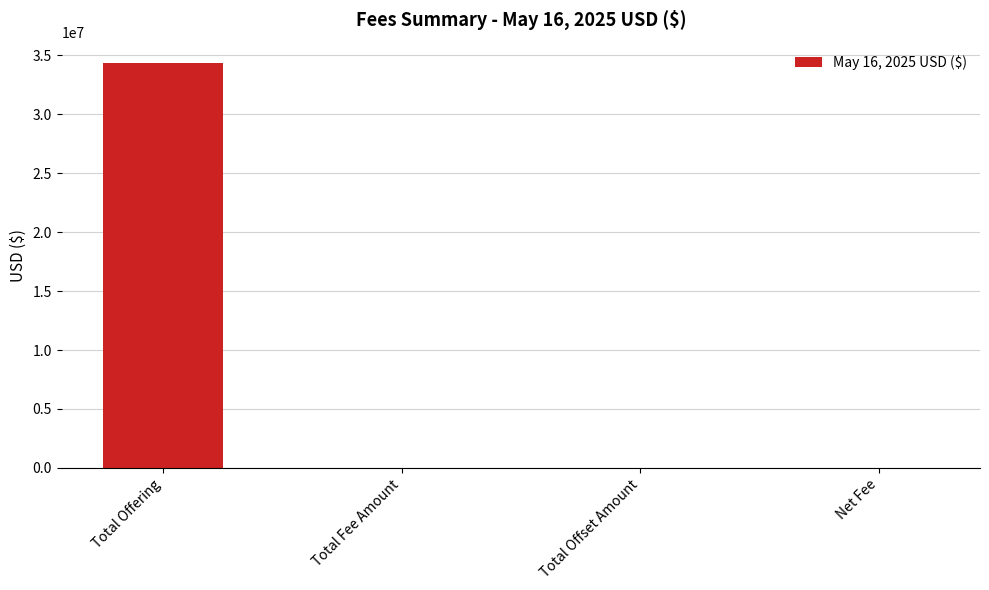

What is the sum of all values?

34360518.0